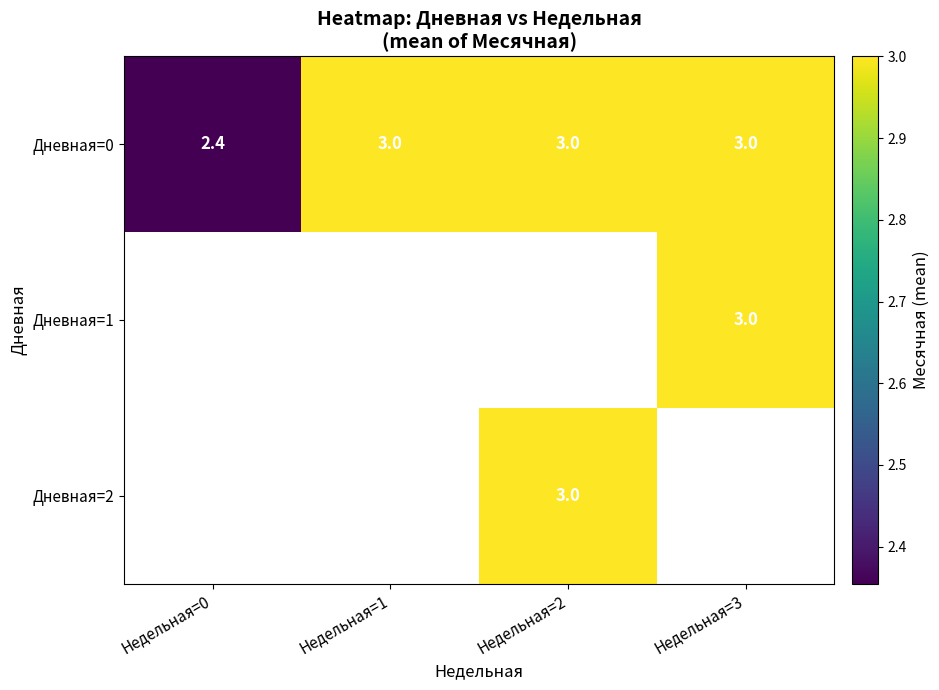

How many categories are shown in the chart?

4